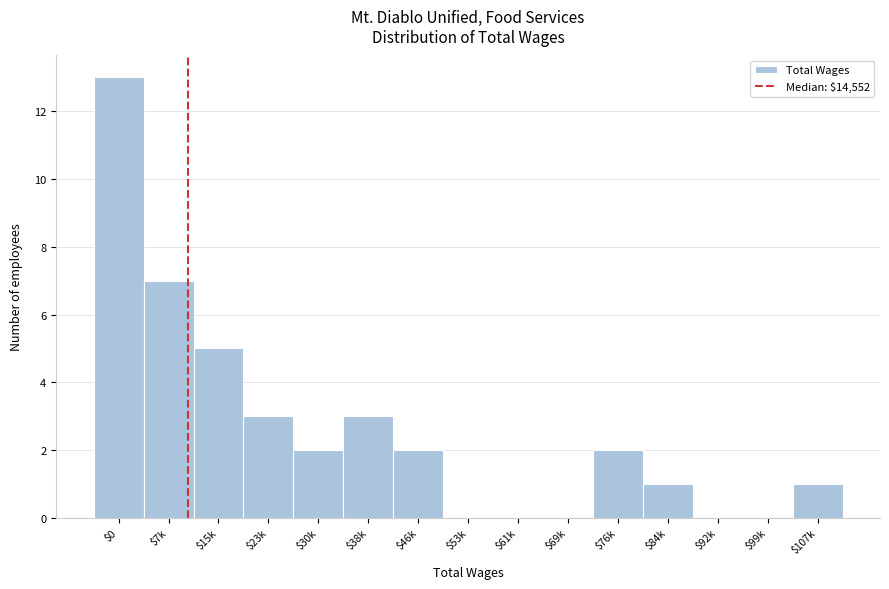

Which category has the highest value across all series?

$0